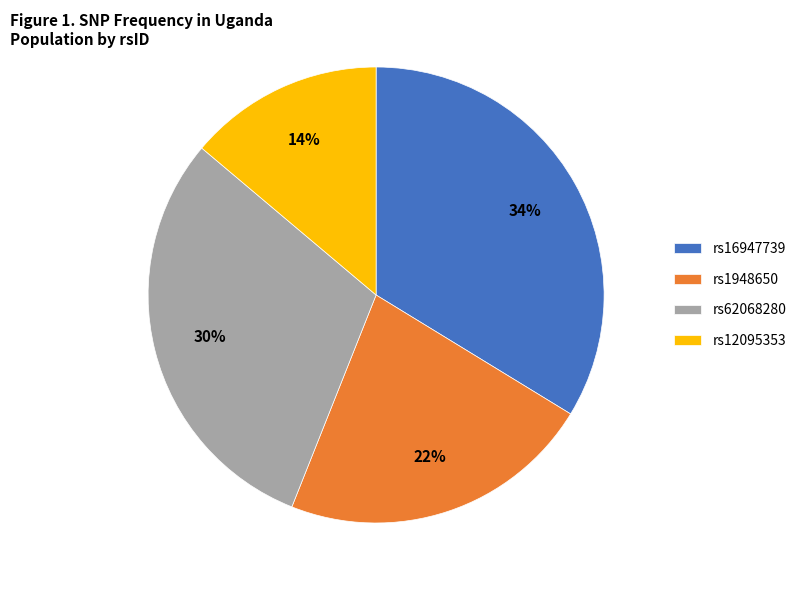

Which has a higher value, rs12095353 or rs1948650?

rs1948650